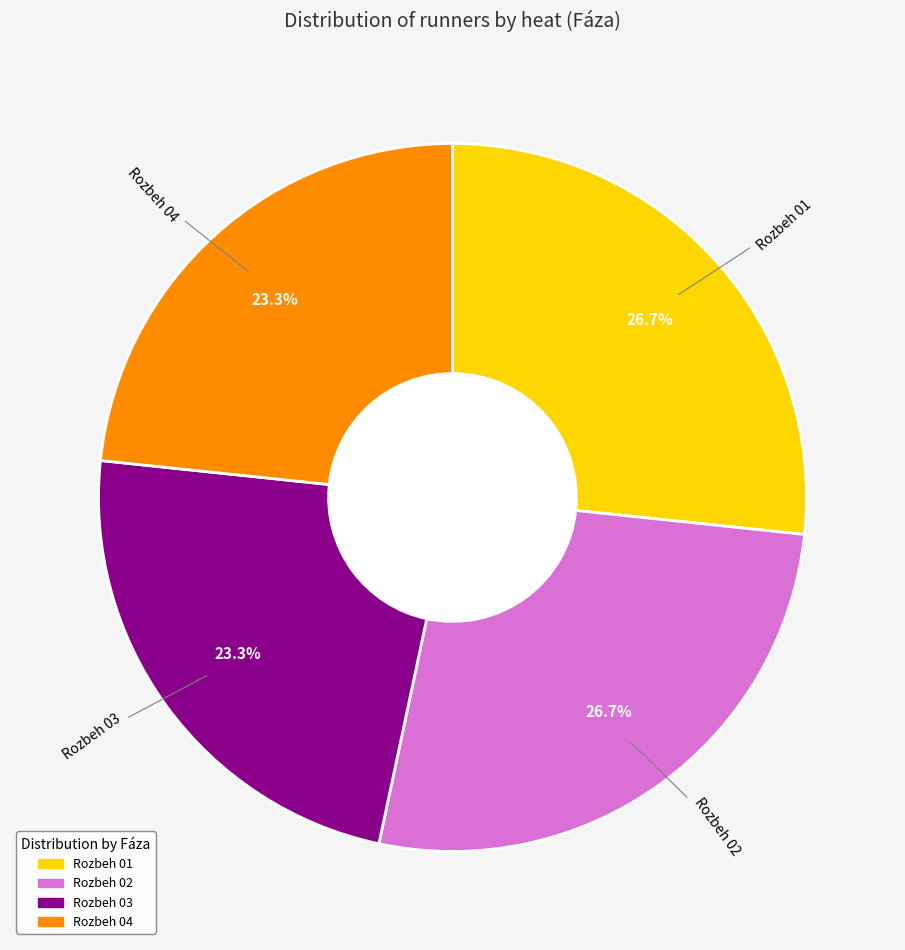

How many slices are in this pie chart?

4